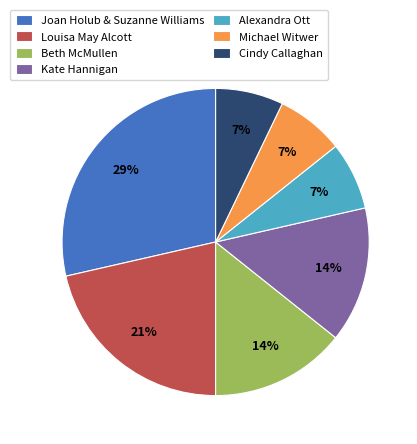

What percentage is the Kate Hannigan slice, to the nearest percent?

14%